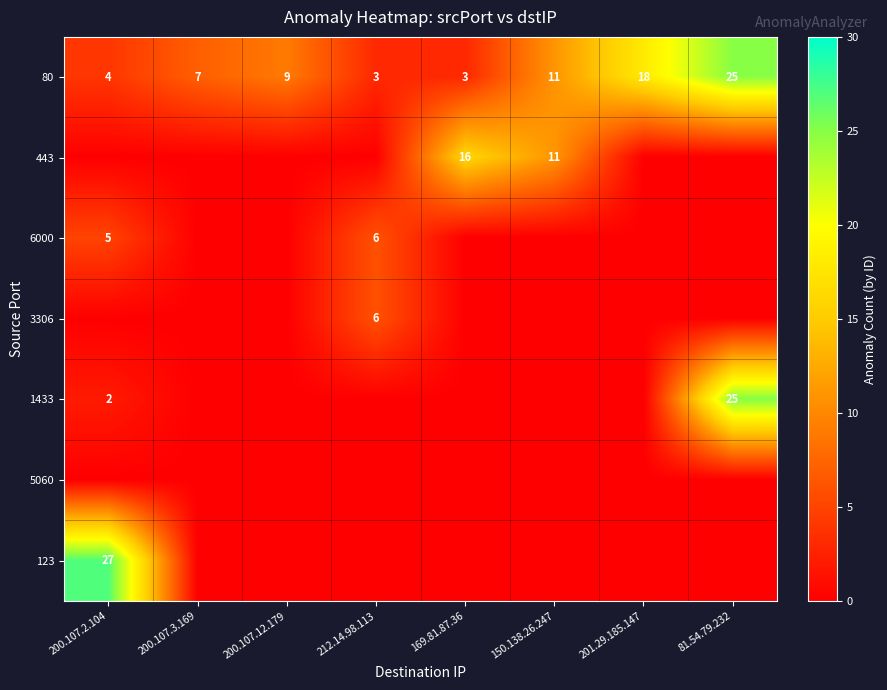

Which has a higher value, 200.107.3.169 or 201.29.185.147?

201.29.185.147